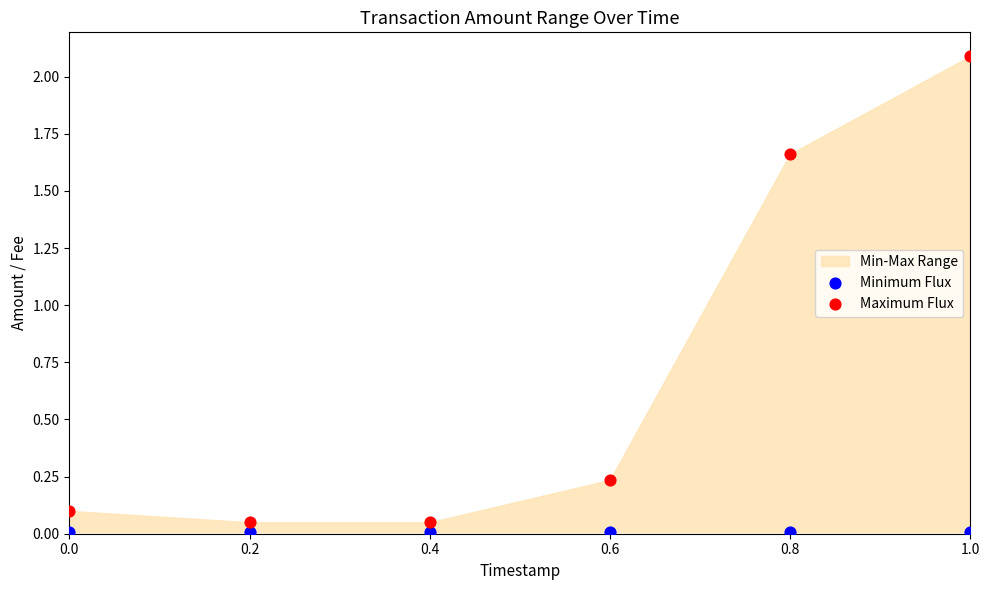

Across all data points, what is the average Y value?

0.4